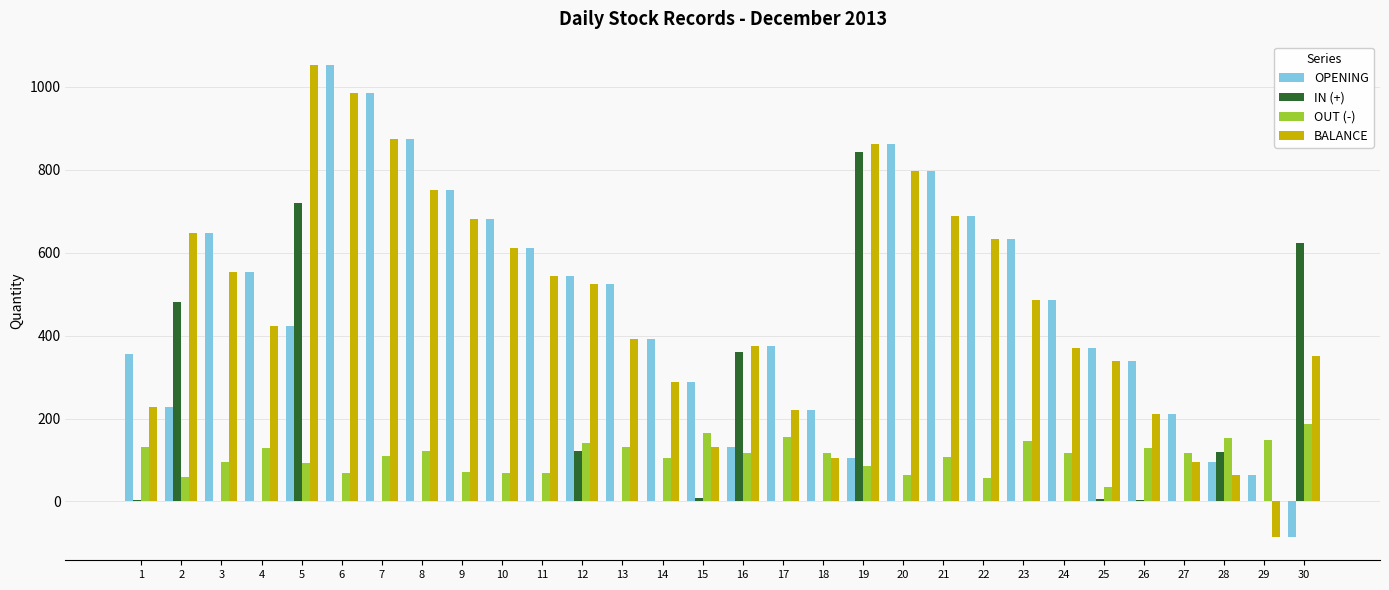

True or false: IN (+) has a value of 412 at 30.

False